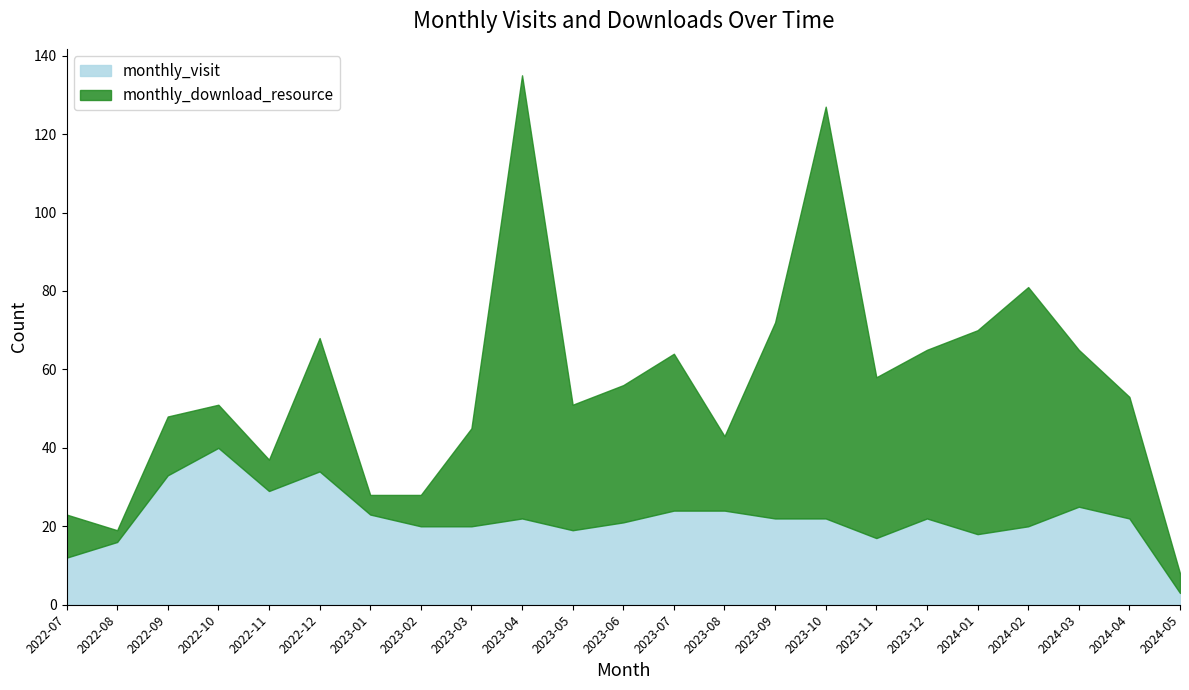

What is the greatest value displayed?

113